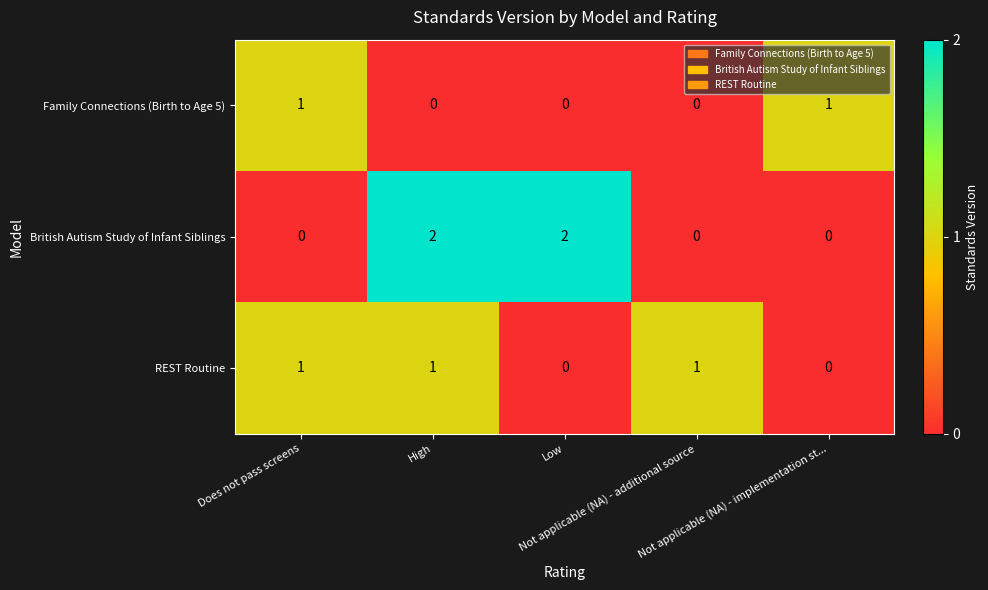

Rank the series by their average value, from highest to lowest.

British Autism Study of Infant Siblings, REST Routine, Family Connections (Birth to Age 5)